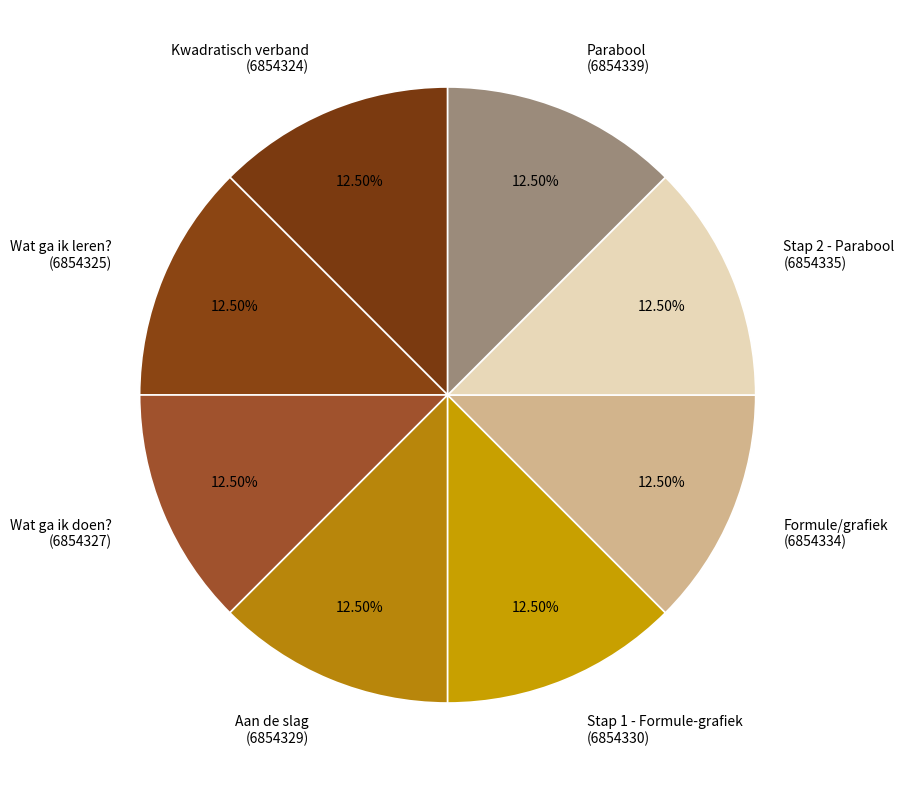

How many segments does this pie chart have?

8